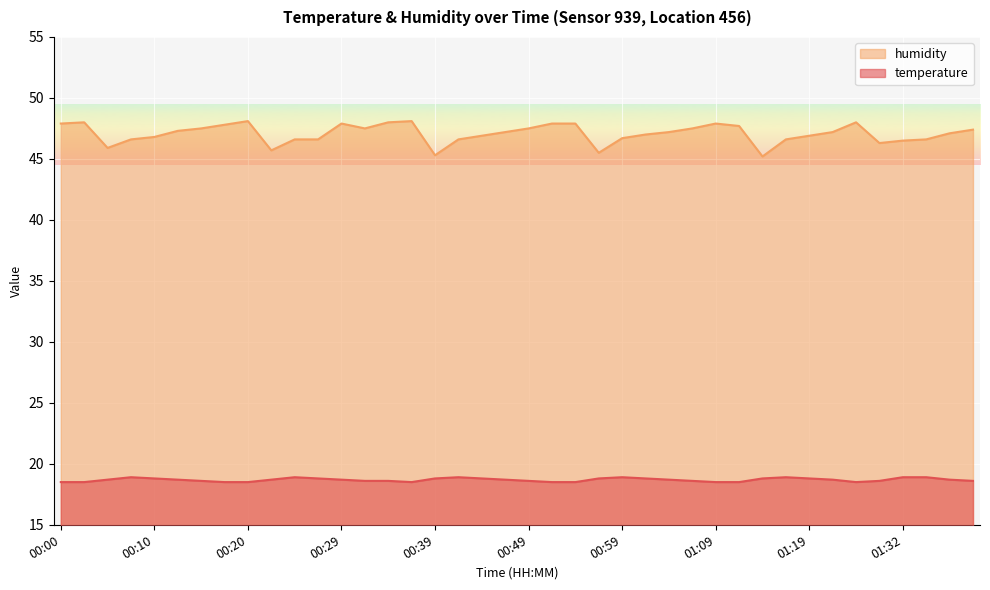

At which category does temperature reach its first local valley?

00:37